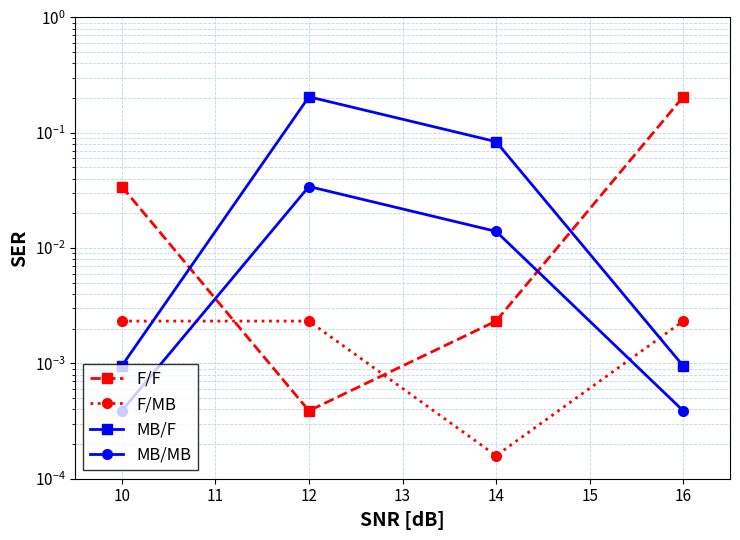

True or false: MB/F and MB/MB intersect in this chart.

False